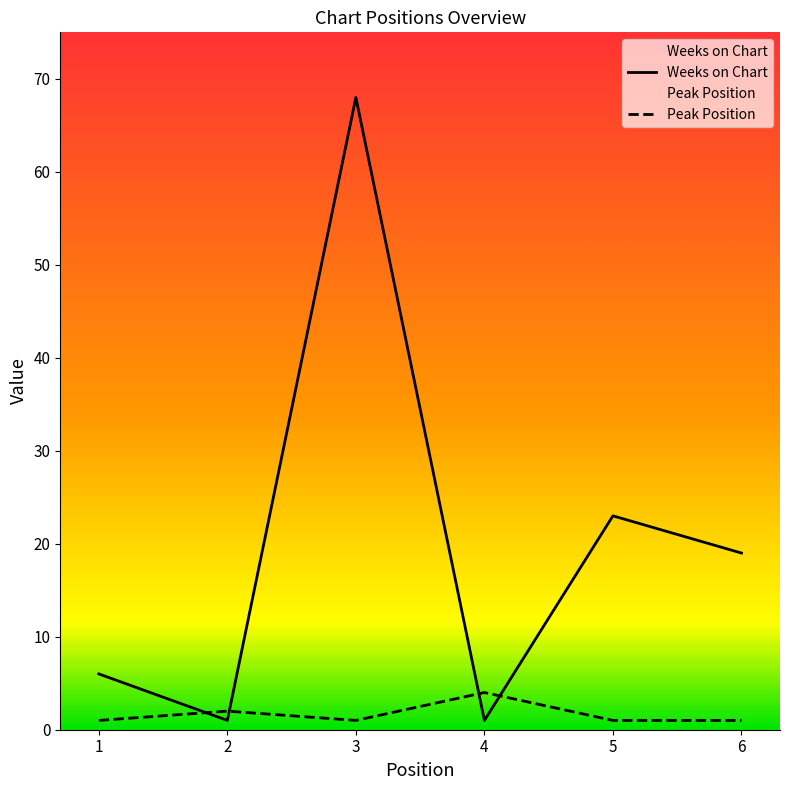

Reading left to right, transcribe all the data shown in this chart.

Weeks on Chart: 1=6	2=1	3=68	4=1	5=23	6=19
Peak Position: 1=1	2=2	3=1	4=4	5=1	6=1